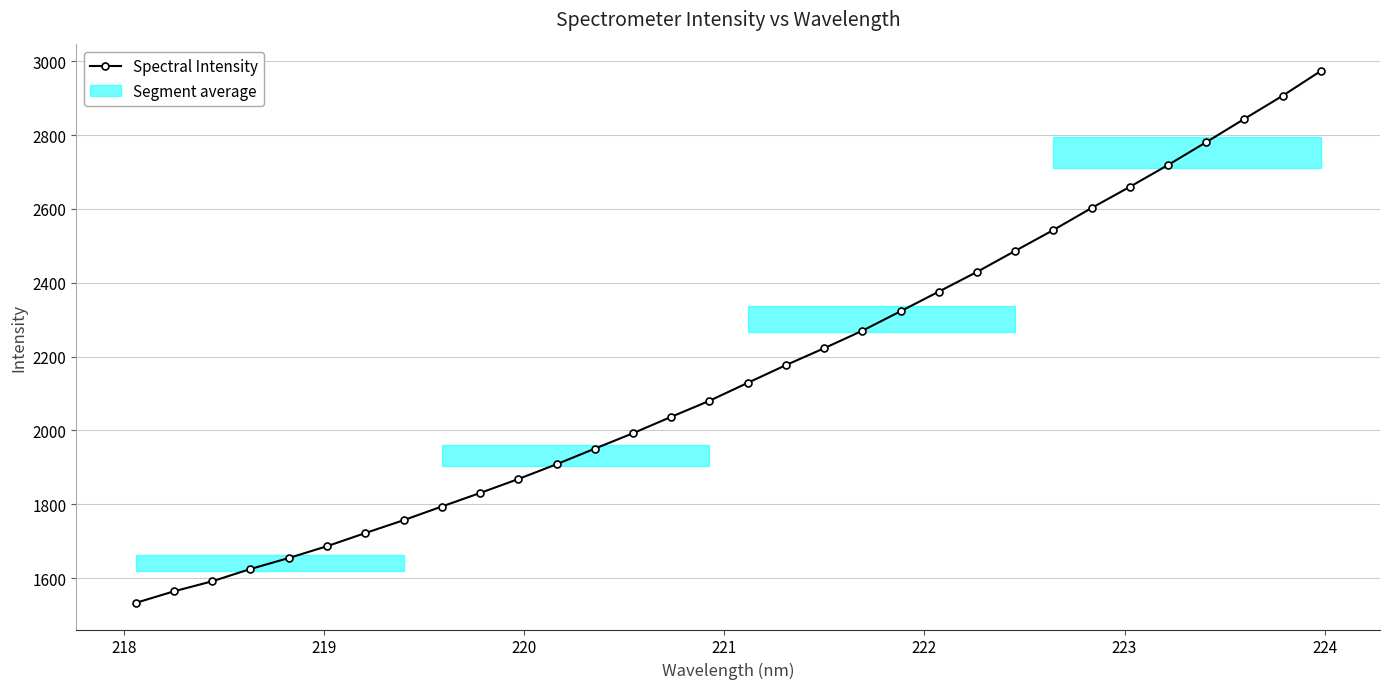

How many lines are shown in the chart?

1